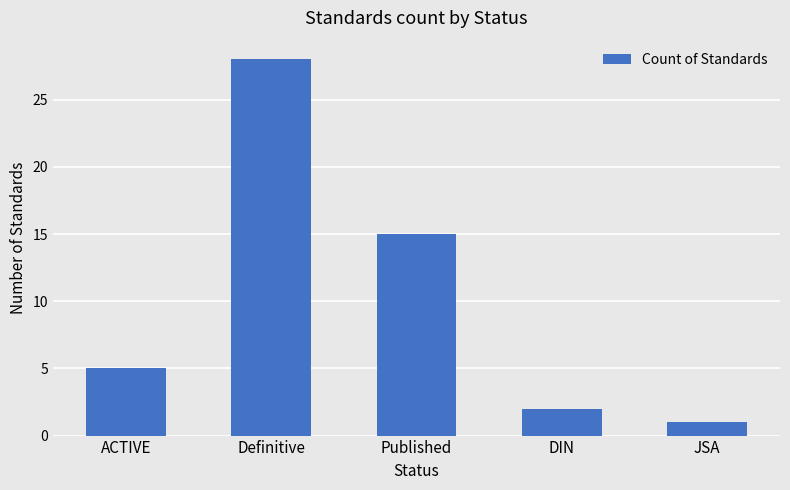

What is the difference between the values at ACTIVE and DIN?

3